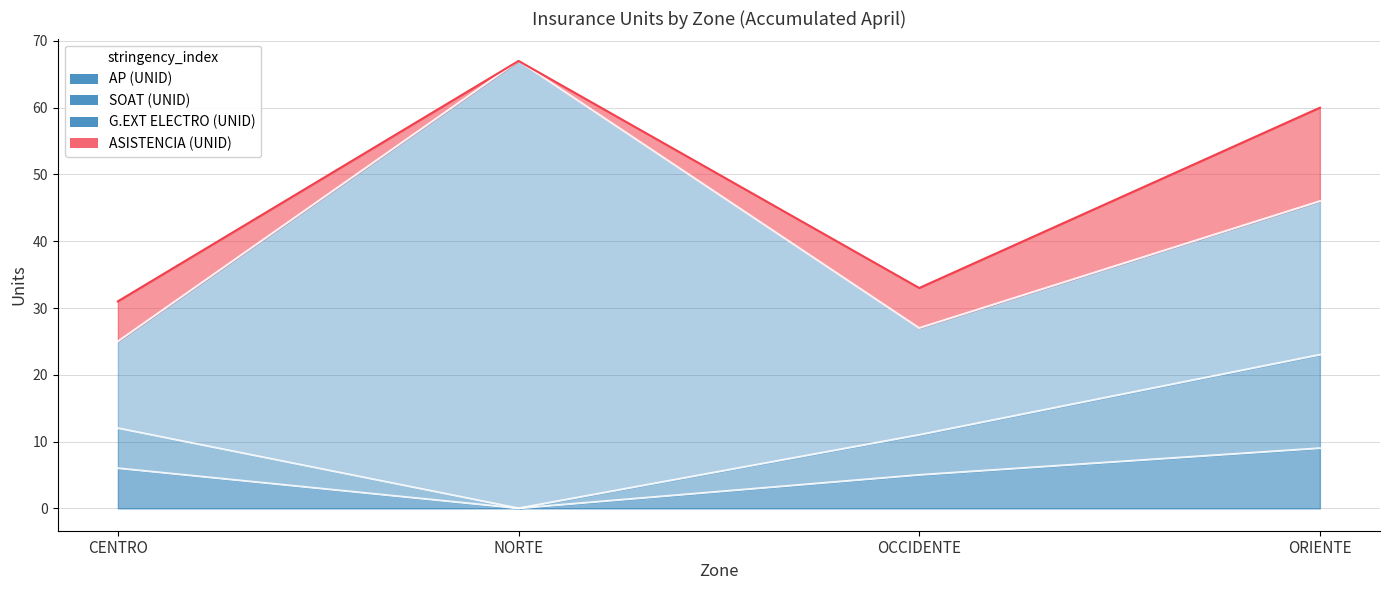

Between ORIENTE and OCCIDENTE, which is larger?

ORIENTE